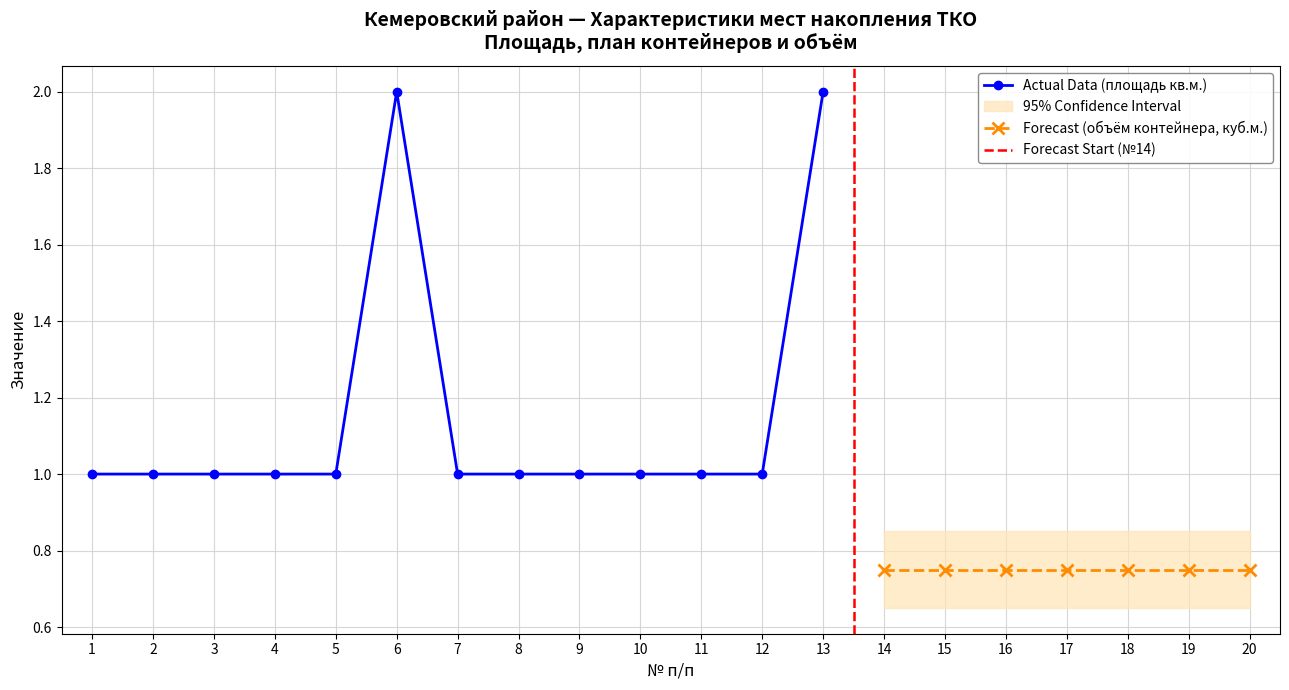

What is the value of the Actual Data (площадь кв.м.) point at the 6th from the left?

2